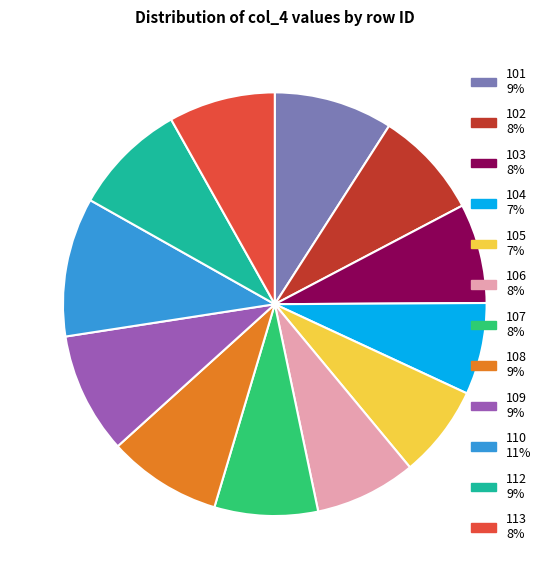

Which slice is the largest?

110